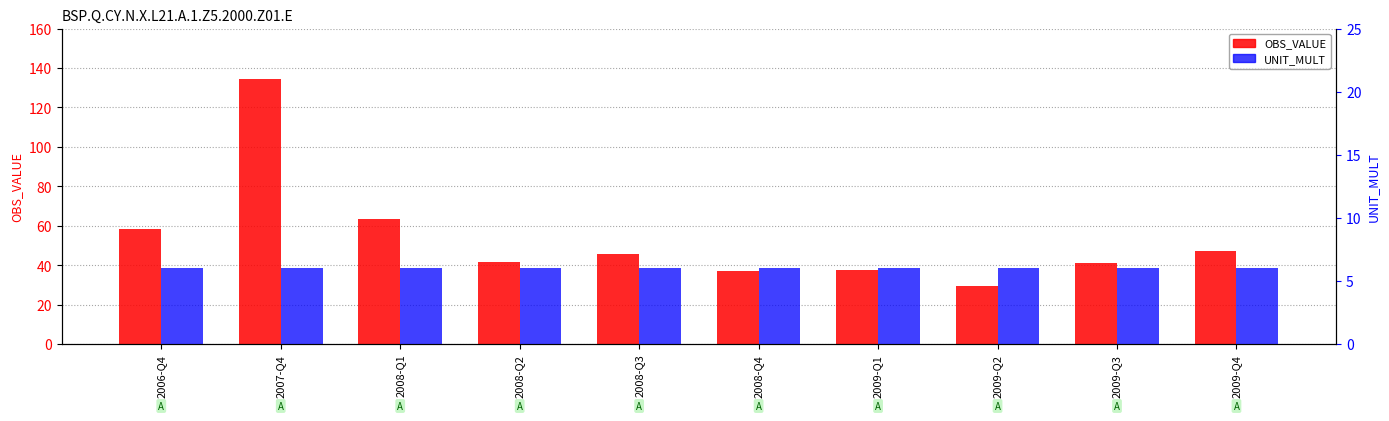

The OBS_VALUE series shows 10.3 at 2008-Q2. True or false?

False